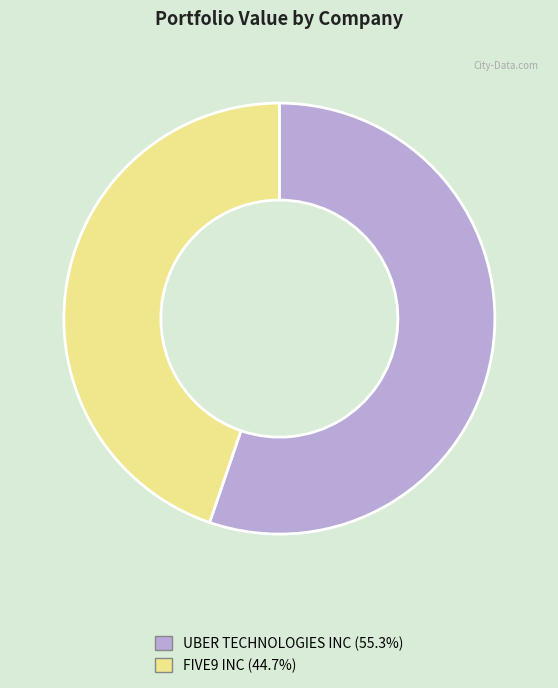

Which category has the smallest portion of the pie?

FIVE9 INC